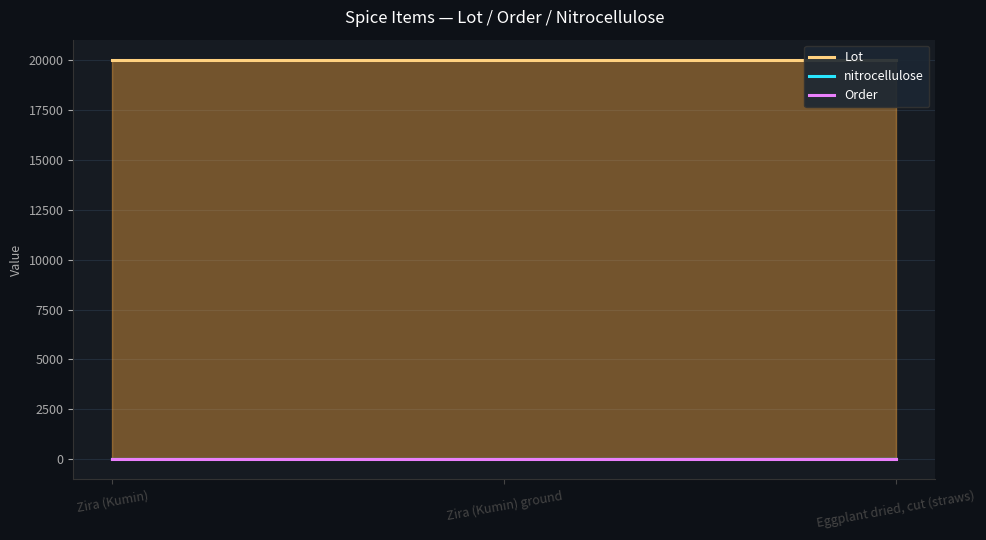

Reading right to left, list all the values displayed in this chart.

Lot: 20000.0	20000.0	20000.0
nitrocellulose: 3.0	0.0	0.0
Order: 0.0	0.0	0.0